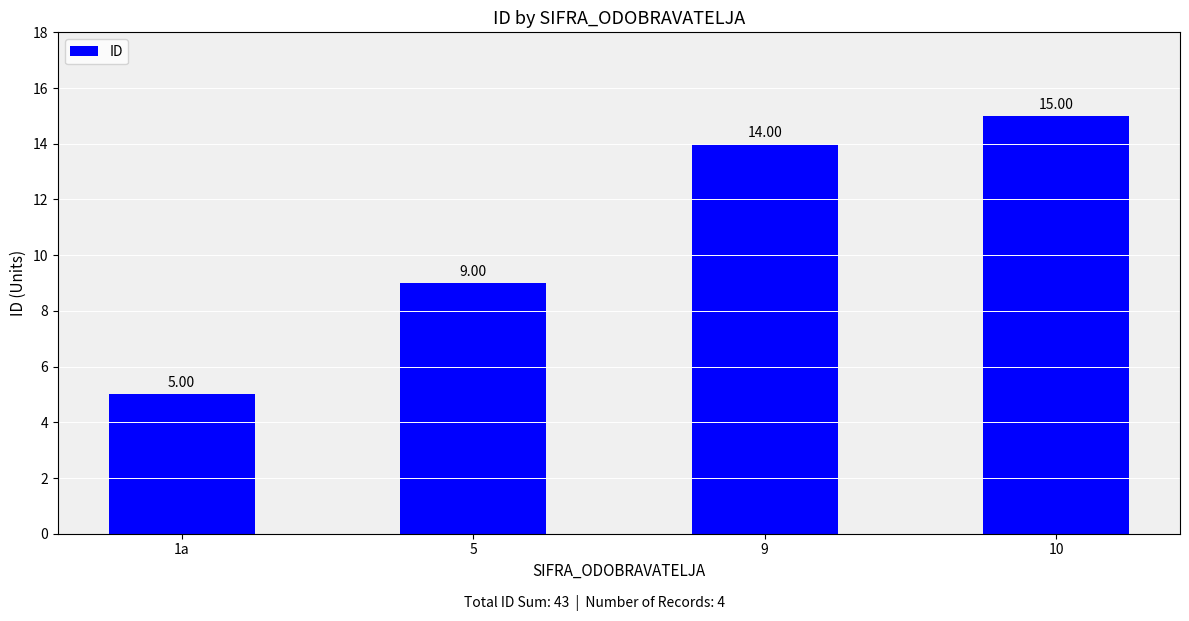

List the labels in order of value, smallest first.

1a, 5, 9, 10